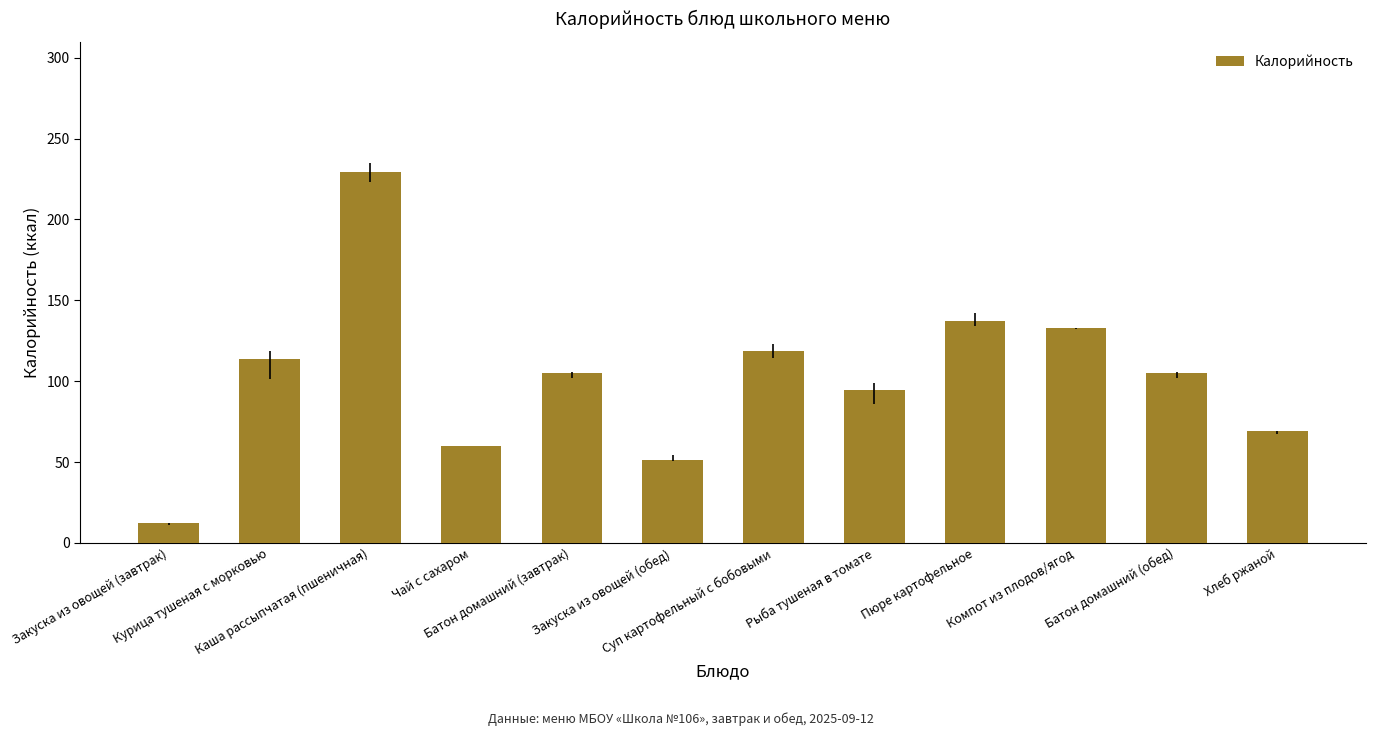

What is the approximate value at Чай с сахаром?

60.0